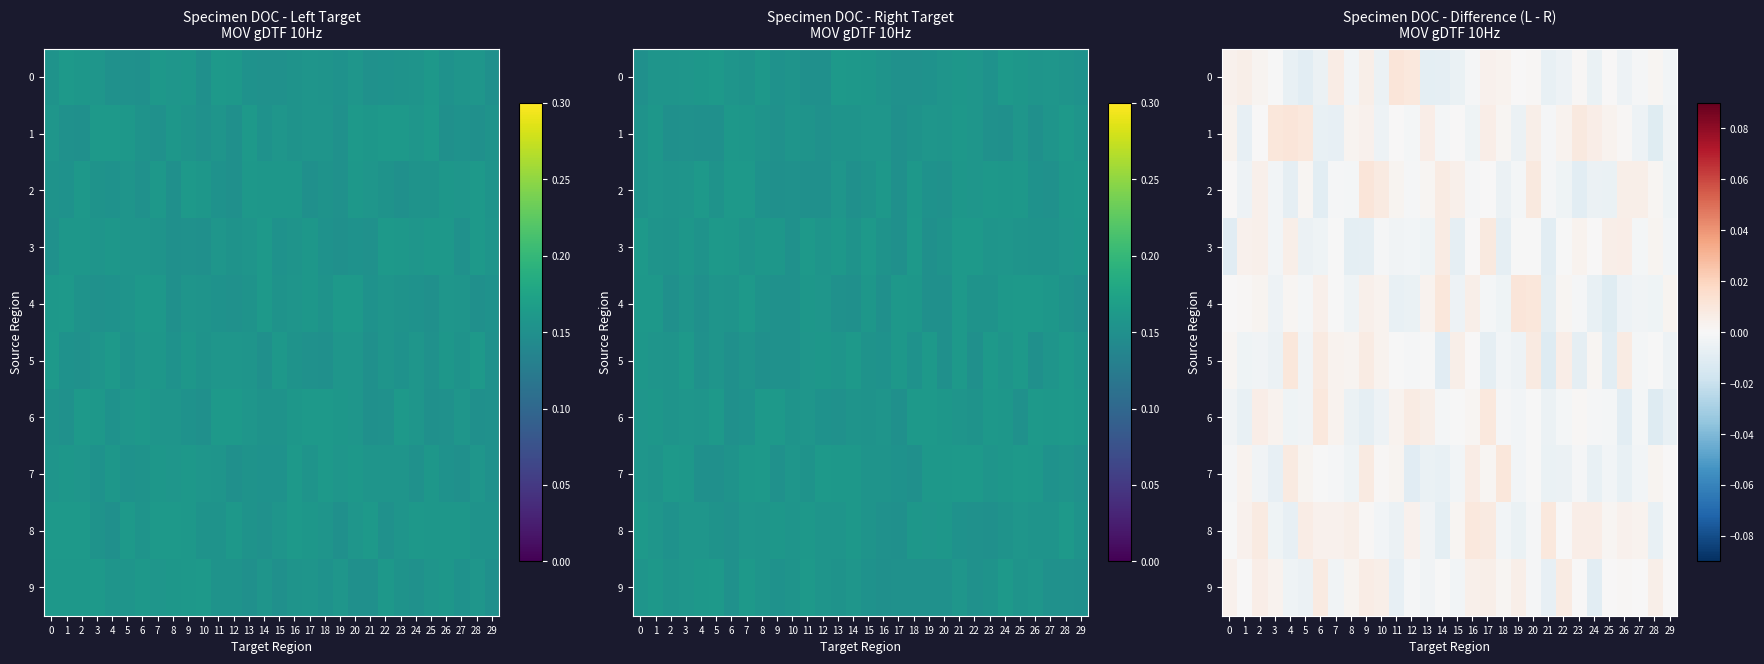

The 4 series shows 0.0 at 1. True or false?

False